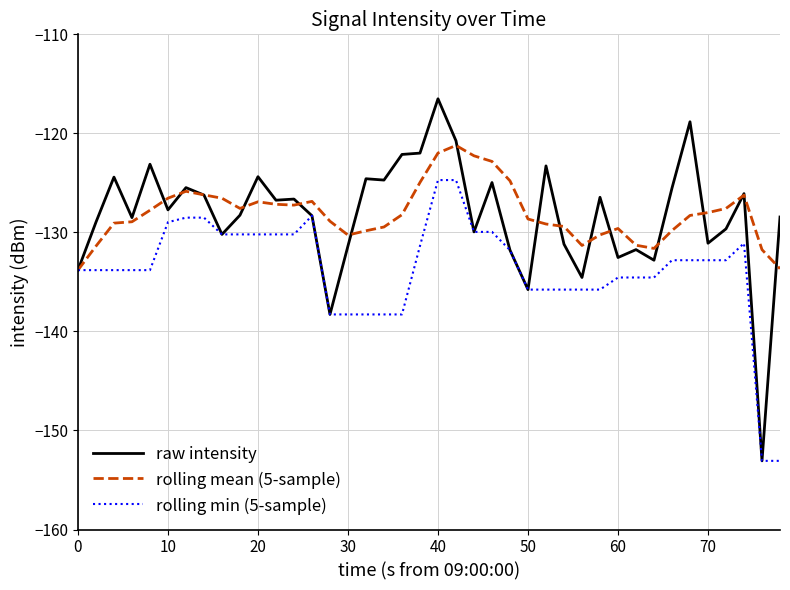

What is the highest value of the raw intensity series?

-116.5